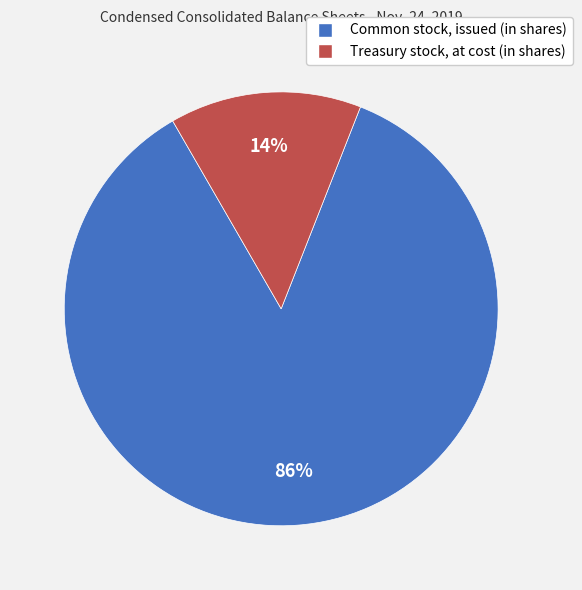

How many segments does this pie chart have?

2